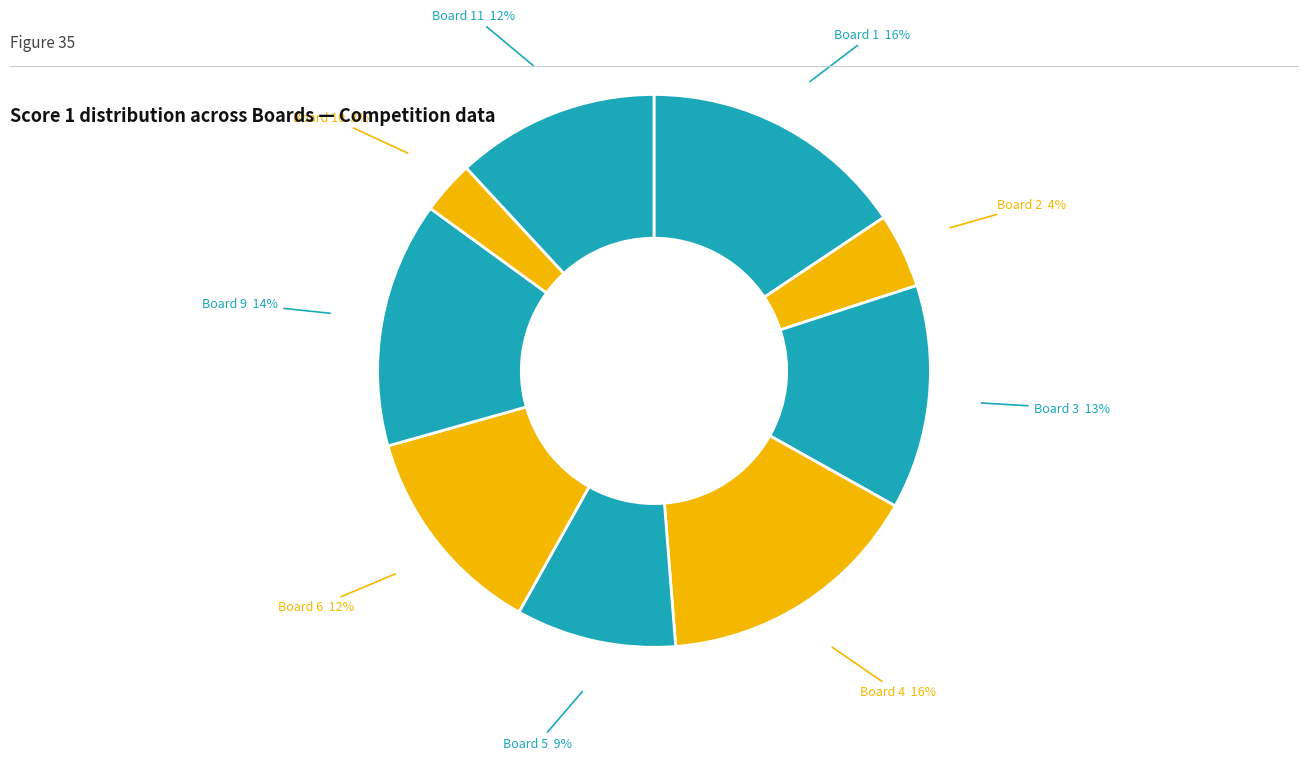

Count the number of slices in the pie.

9